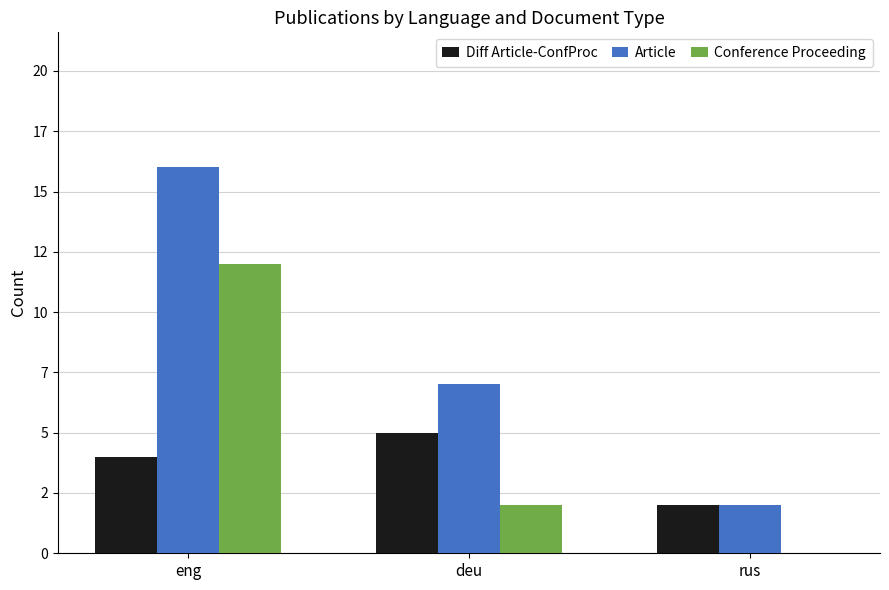

At which category is the sum across all series the highest?

eng